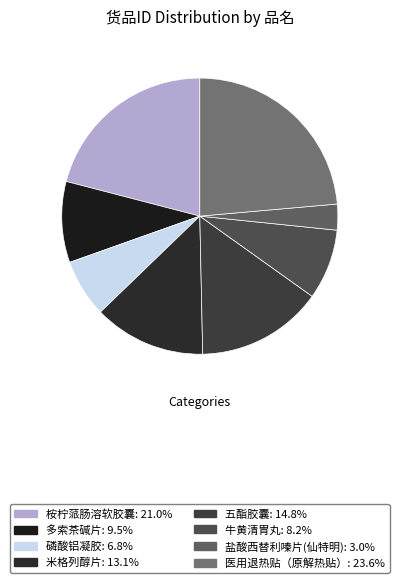

Count the number of slices in the pie.

8